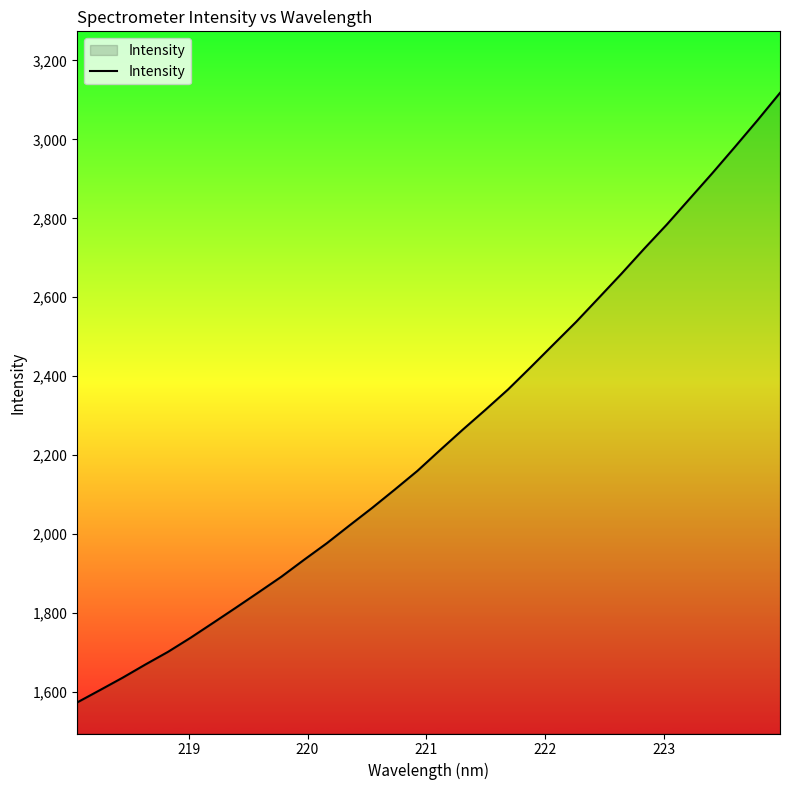

How many lines are shown in the chart?

1